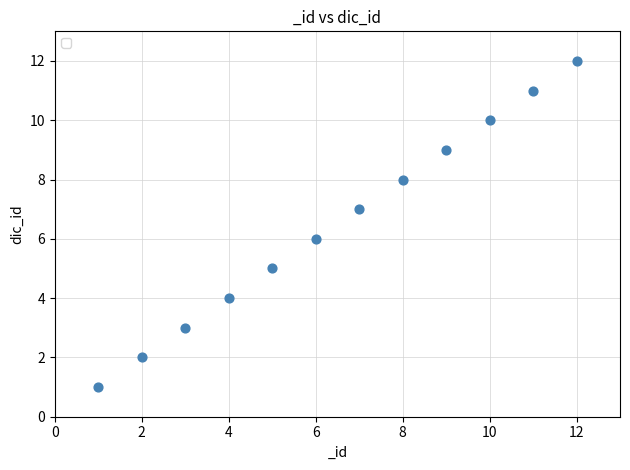

What is the average X value?

6